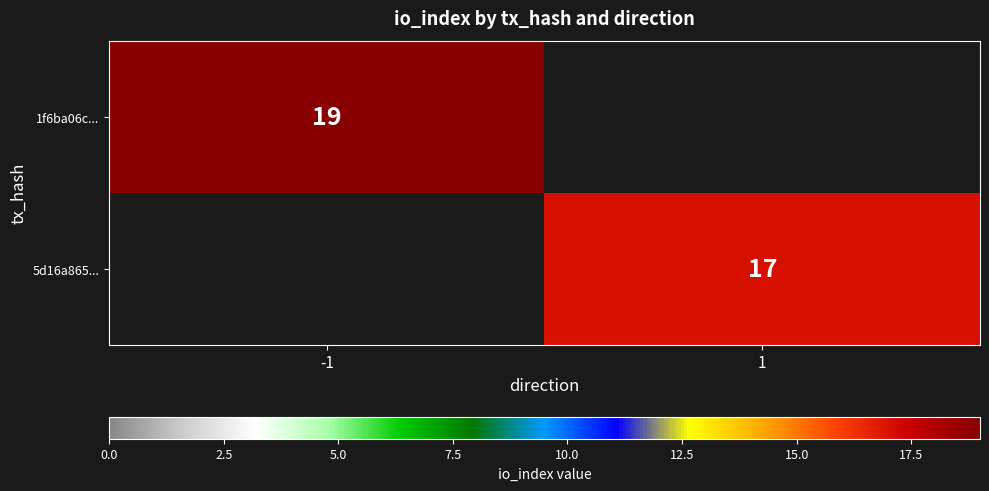

The 5d16a865... series shows 17 at 1. True or false?

True